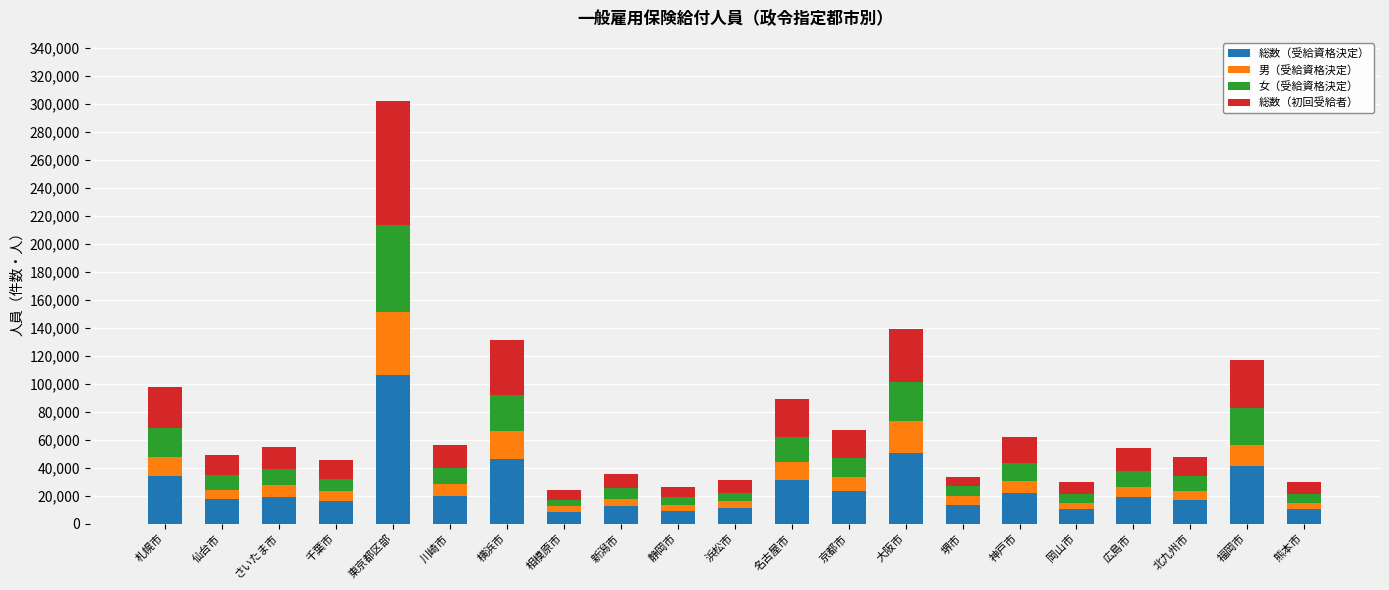

What is the sum of all 総数（受給資格決定） values?

539803